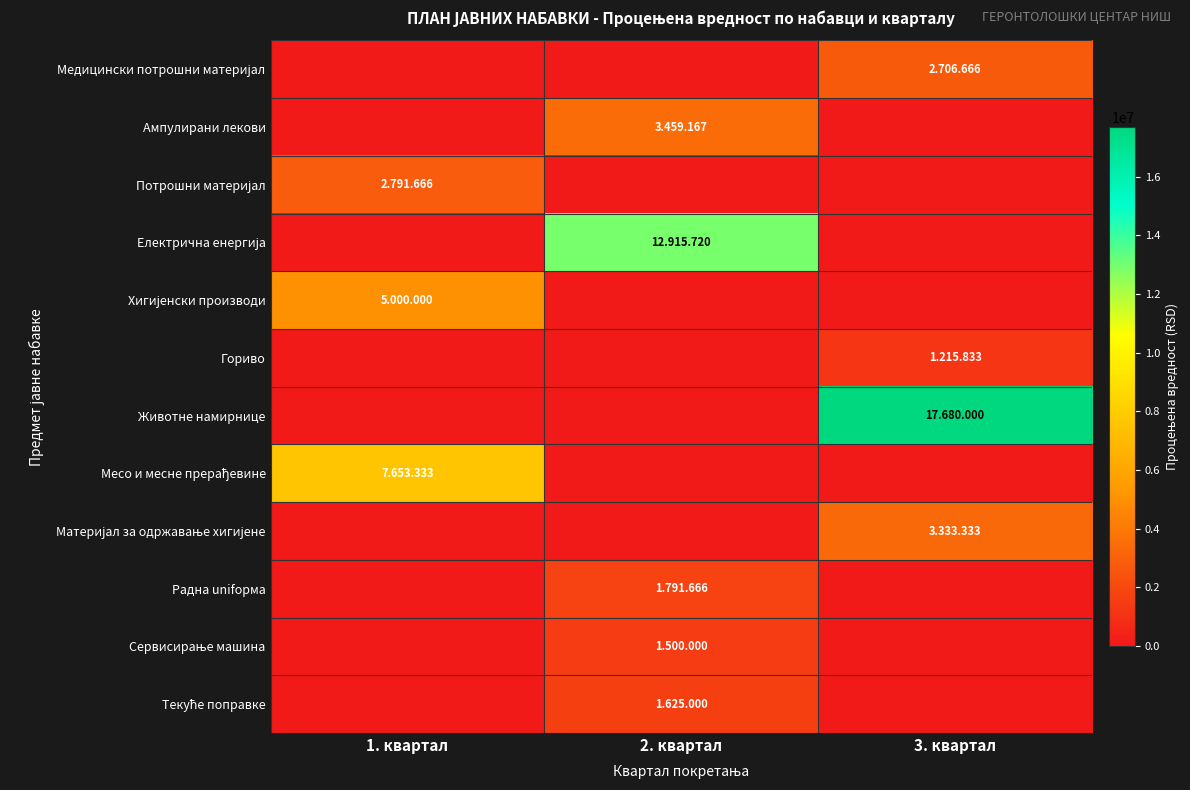

Which series has the widest spread of values?

Животне намирнице